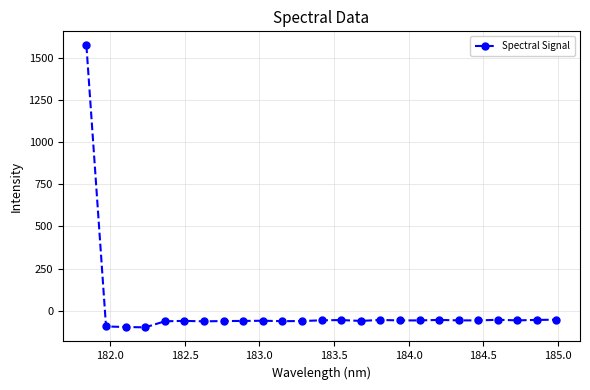

How many distinct data groups are displayed?

1